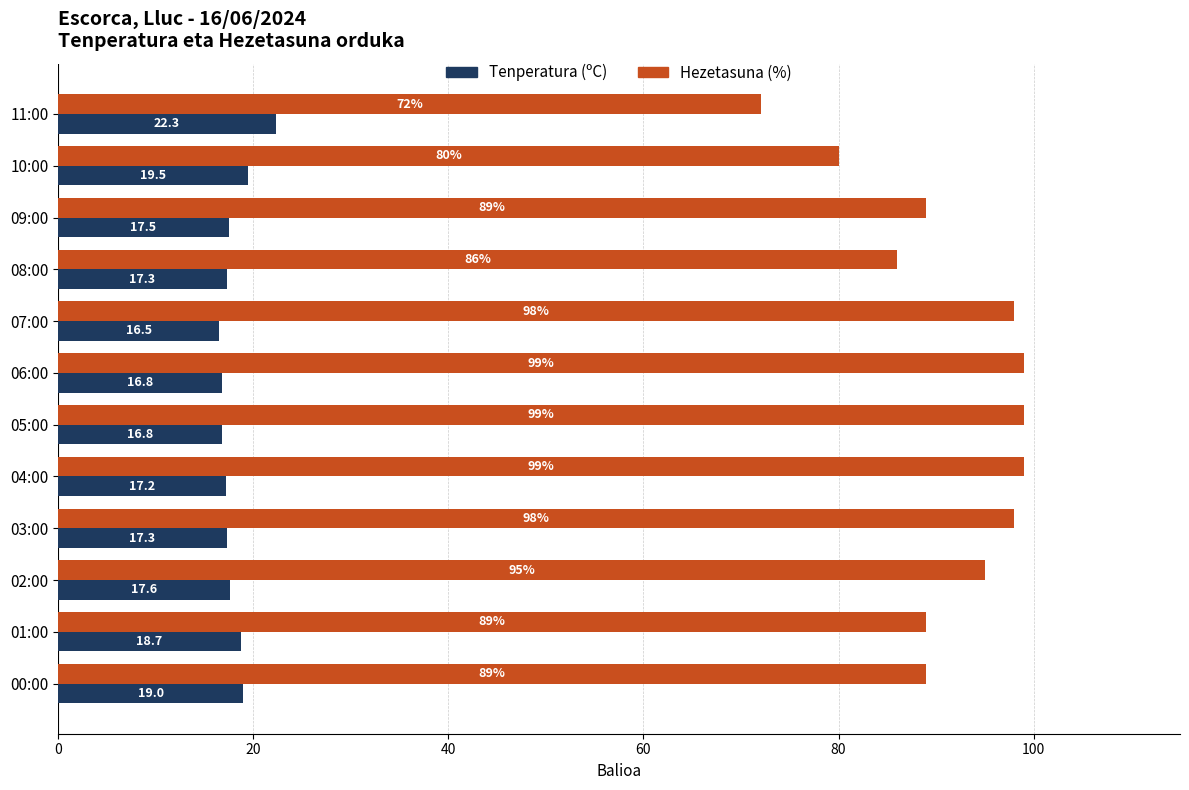

Which series has the widest spread of values?

Hezetasuna (%)